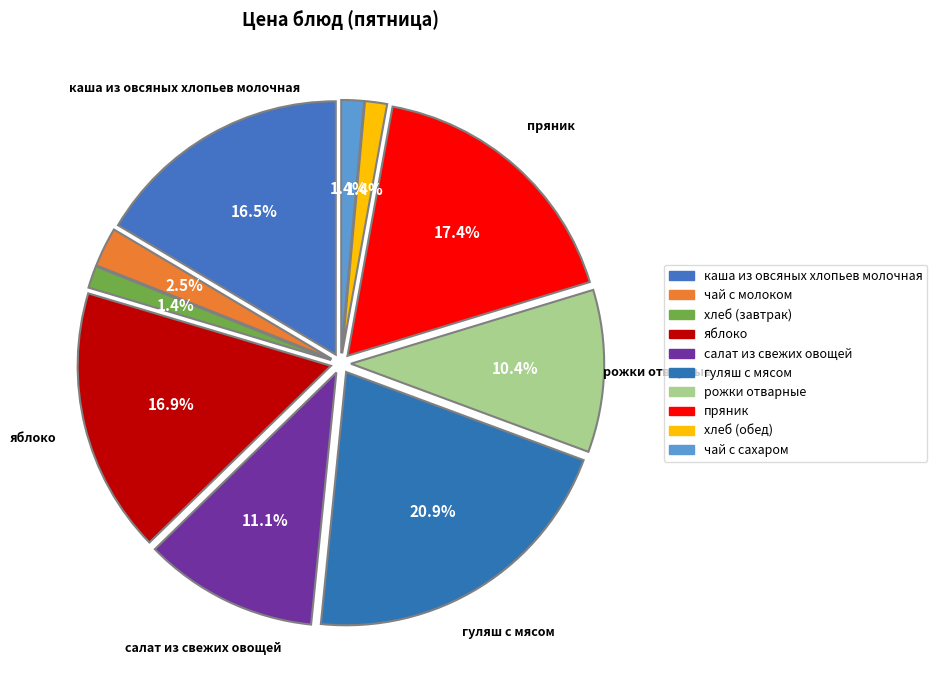

To the nearest percent, what percentage of the pie is хлеб (завтрак)?

1%